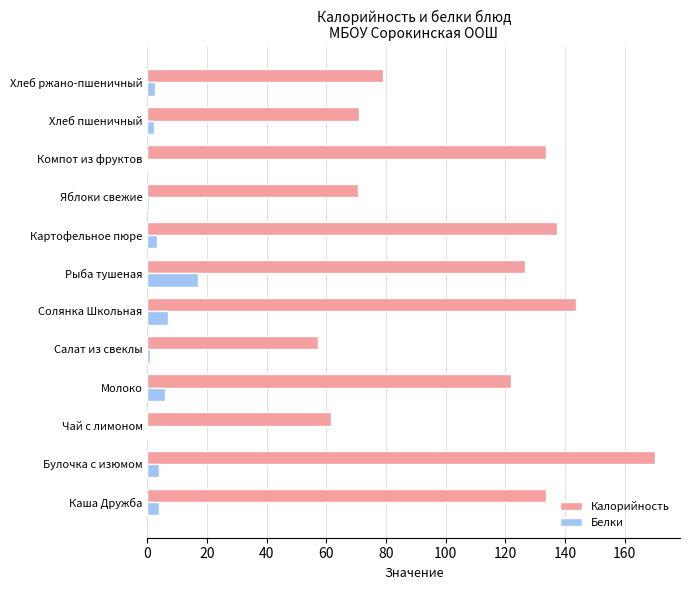

Read the Белки value at Рыба тушеная.

17.0